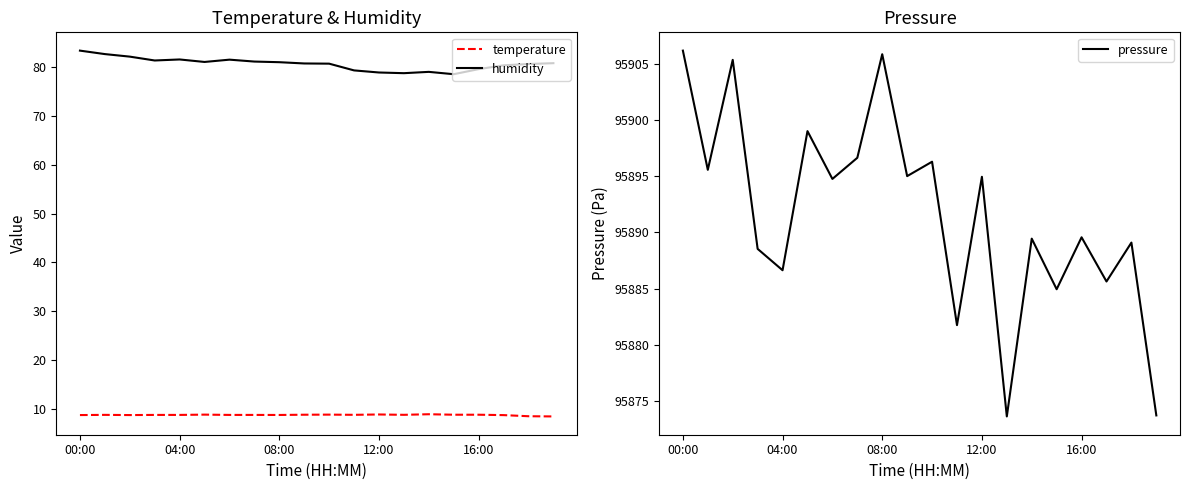

Which series has the largest range (max minus min)?

pressure